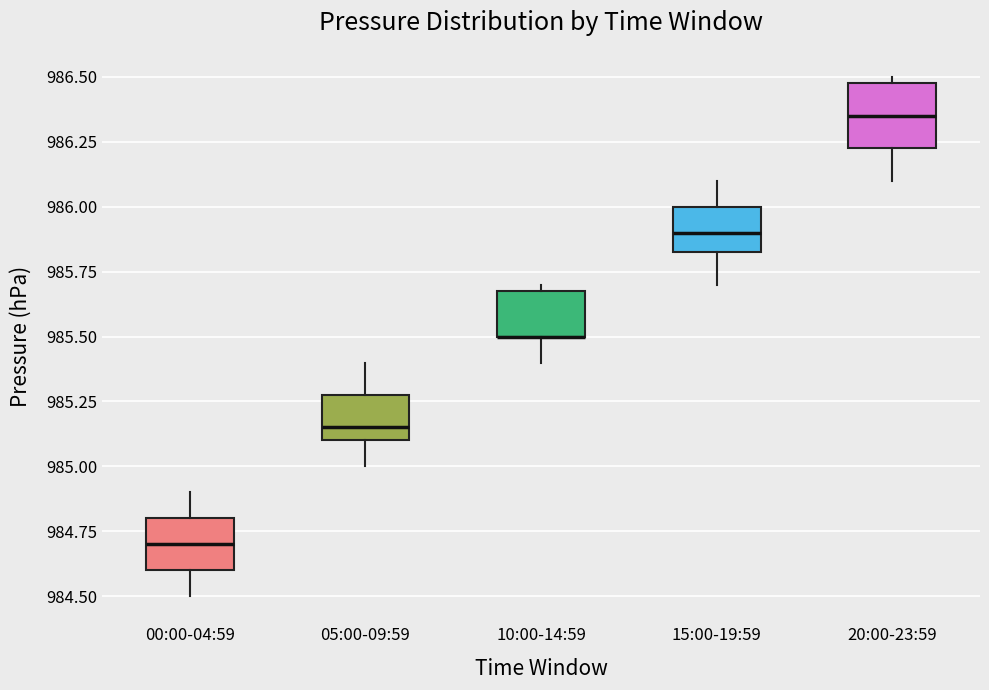

Reading left to right, transcribe this box plot: for each box, give where its median line is, the range the box spans, and where its two whiskers end, as read against the y-axis. The values are not printed on the chart, so give them approximately, as read against the axis.

00:00-04:59: median 984.70, box 984.60 to 984.80, whiskers 984.50 to 984.90
05:00-09:59: median 985.15, box 985.10 to 985.30, whiskers 985.00 to 985.40
10:00-14:59: median 985.50 (drawn on the box's lower edge), box 985.50 to 985.70, whiskers 985.40 to 985.70 (just above the box's upper edge)
15:00-19:59: median 985.90, box 985.85 to 986.00, whiskers 985.70 to 986.10
20:00-23:59: median 986.35, box 986.25 to 986.50, whiskers 986.10 to 986.50 (just above the box's upper edge)